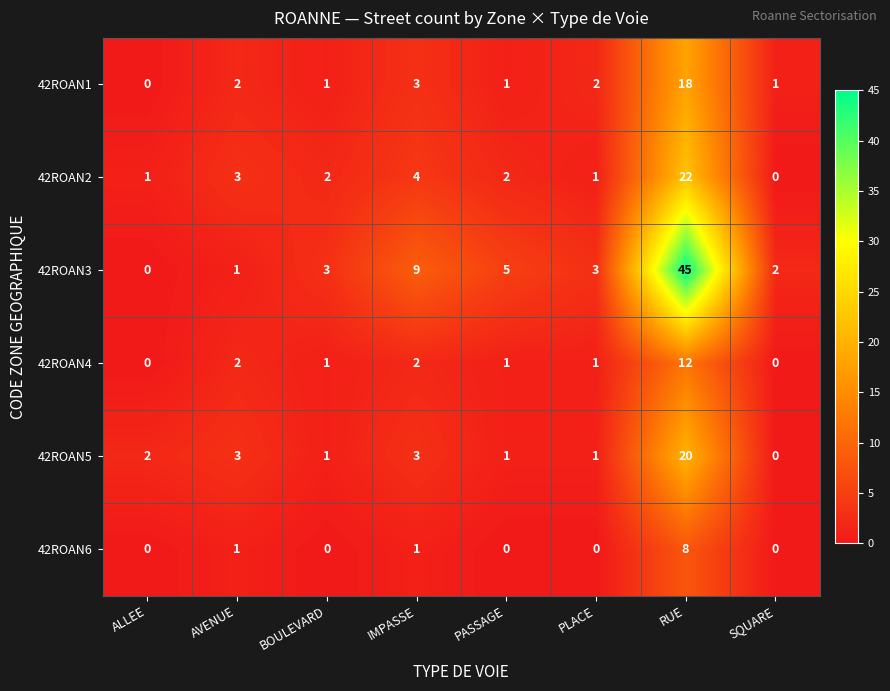

Is it true that 42ROAN6 equals 0 at ALLEE?

True